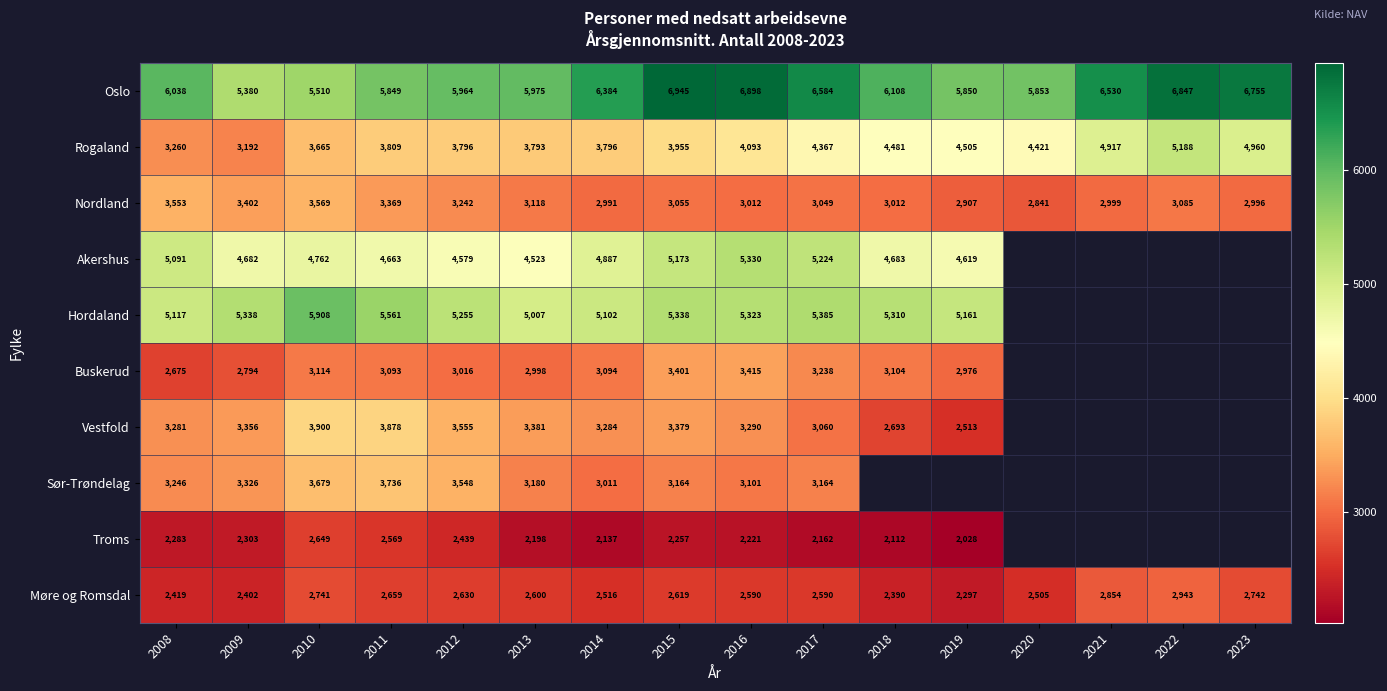

At how many categories does at least one series exceed 4706?

16